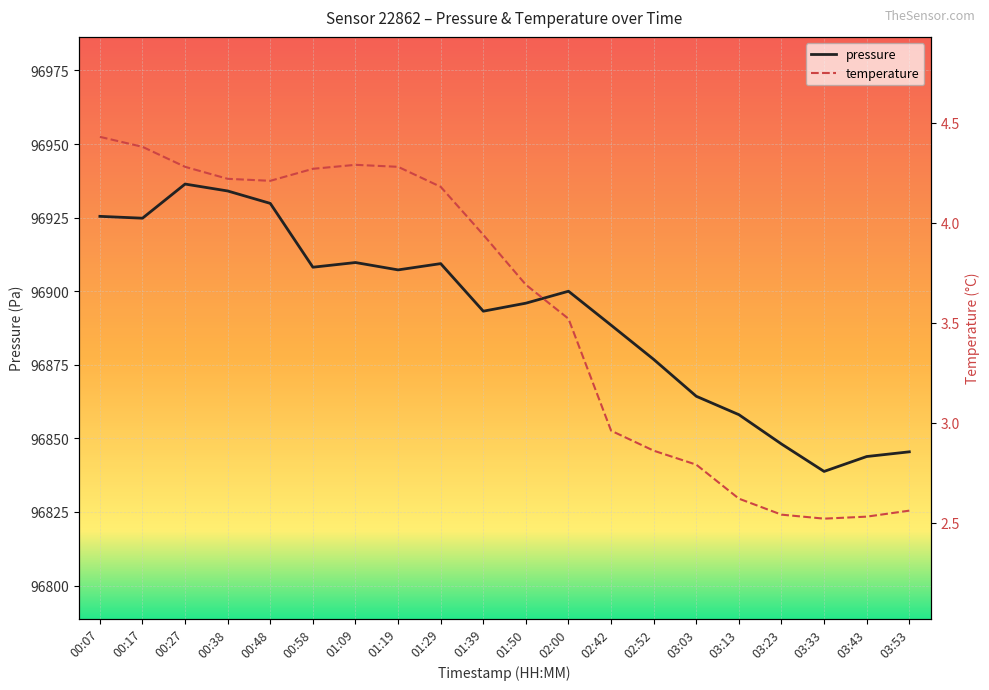

What is the label of the 19th point from the right?

00:17